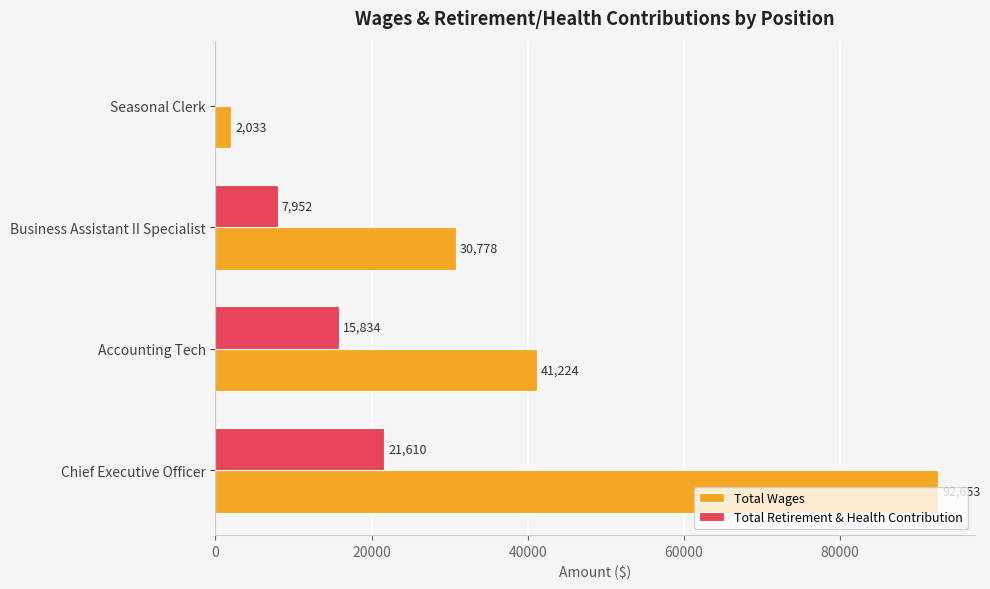

How many positive values does the Total Retirement & Health Contribution series have?

3